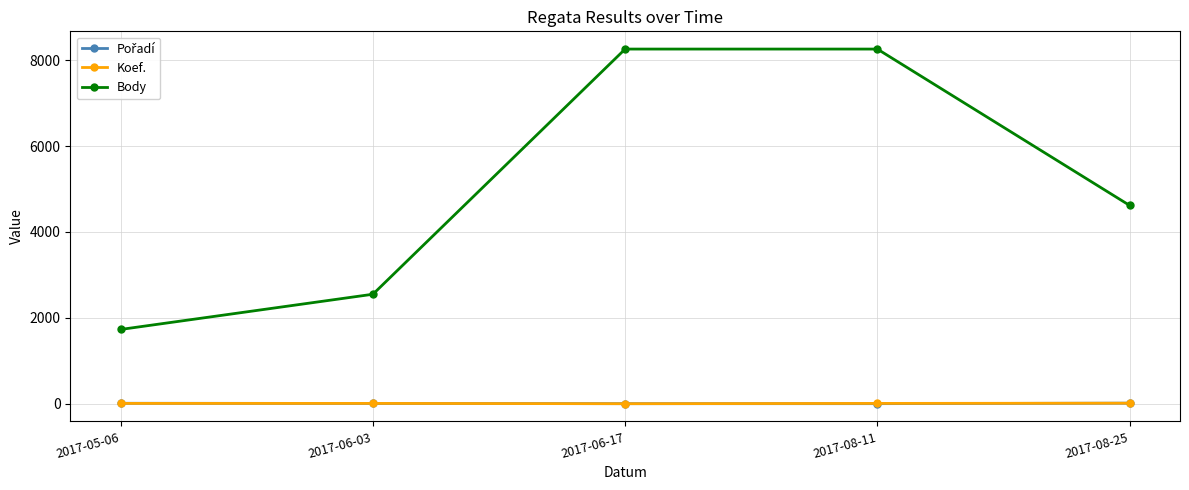

Count the number of data series in this chart.

3